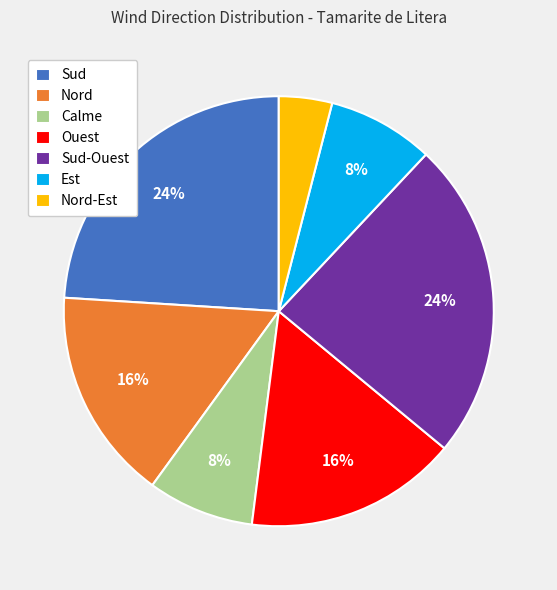

To the nearest percent, what portion does Ouest represent?

16%